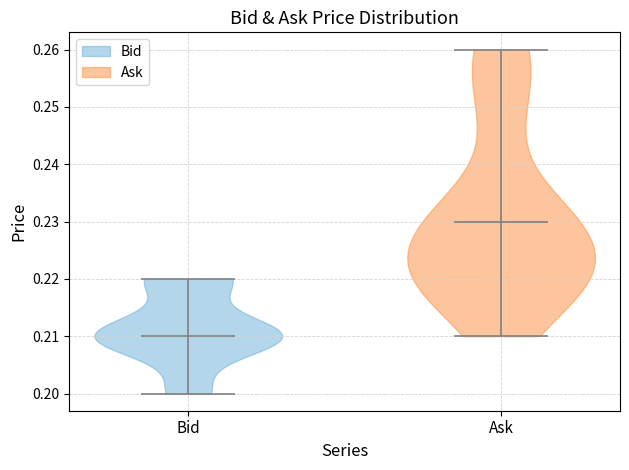

What is the highest point the violin for Ask reaches on the y-axis? The values are not printed on the chart, so give them approximately, as read against the axis.

0.26